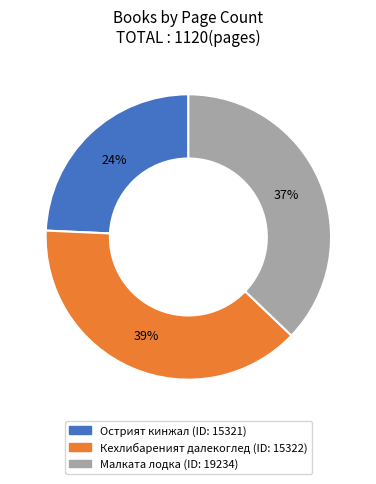

Is there a majority slice in this chart?

No